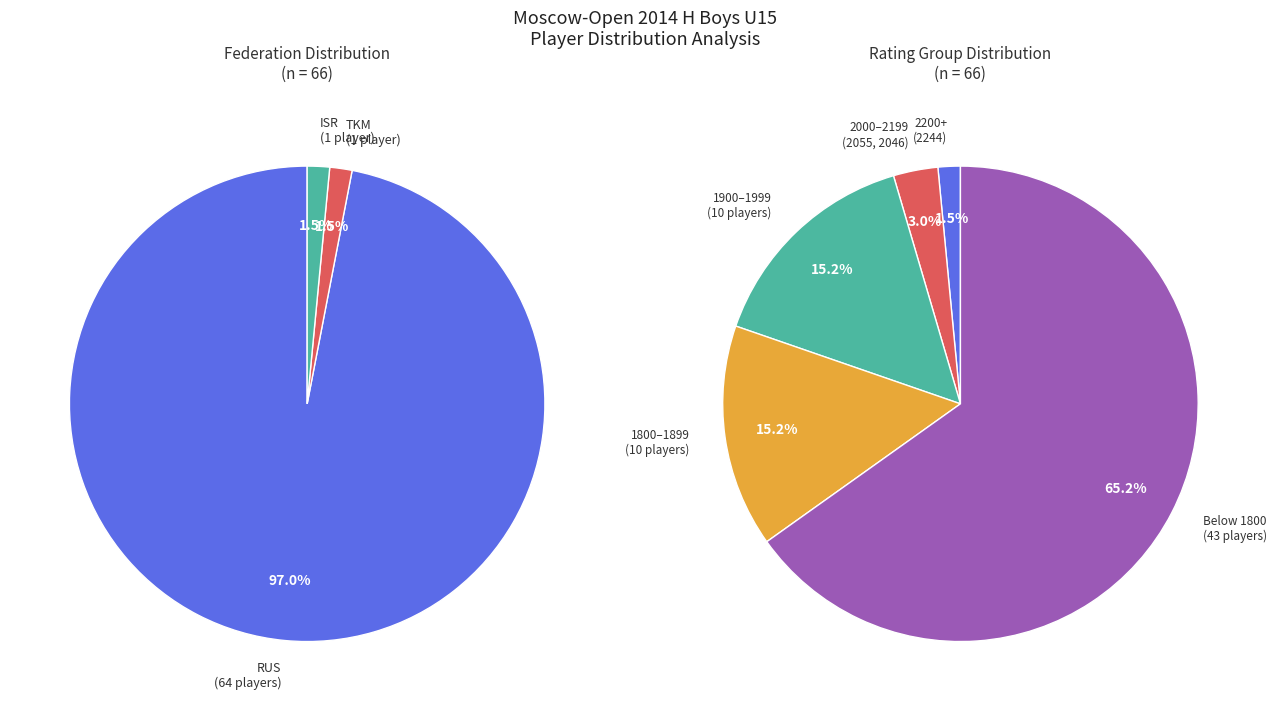

How much of the chart is everything except RUS?

3.0%